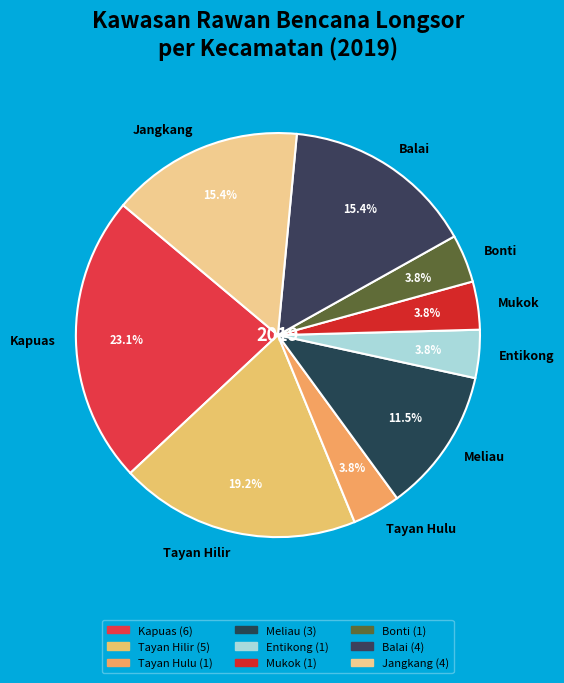

Count the number of slices in the pie.

9